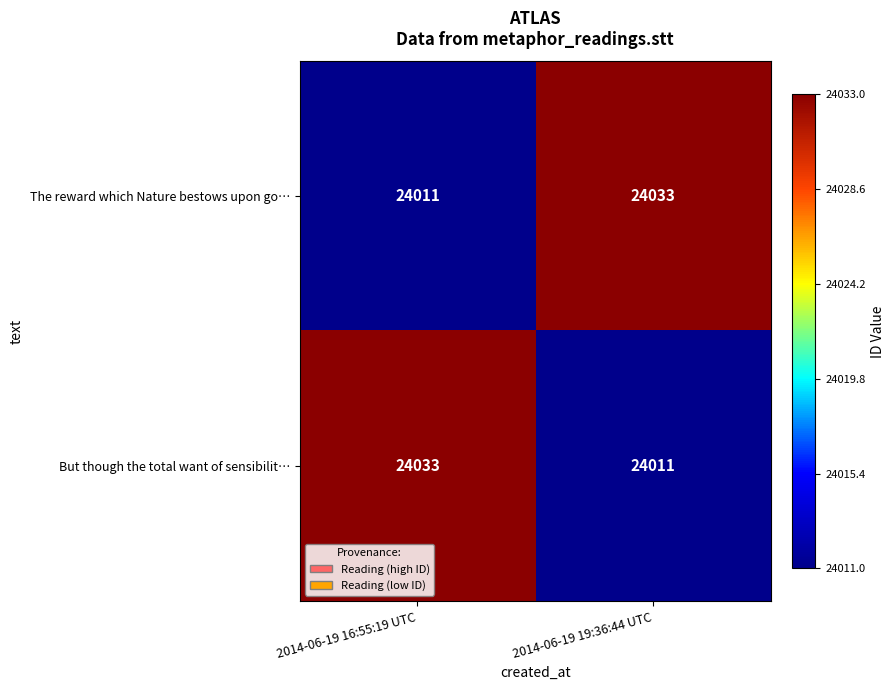

How many distinct data groups are displayed?

2